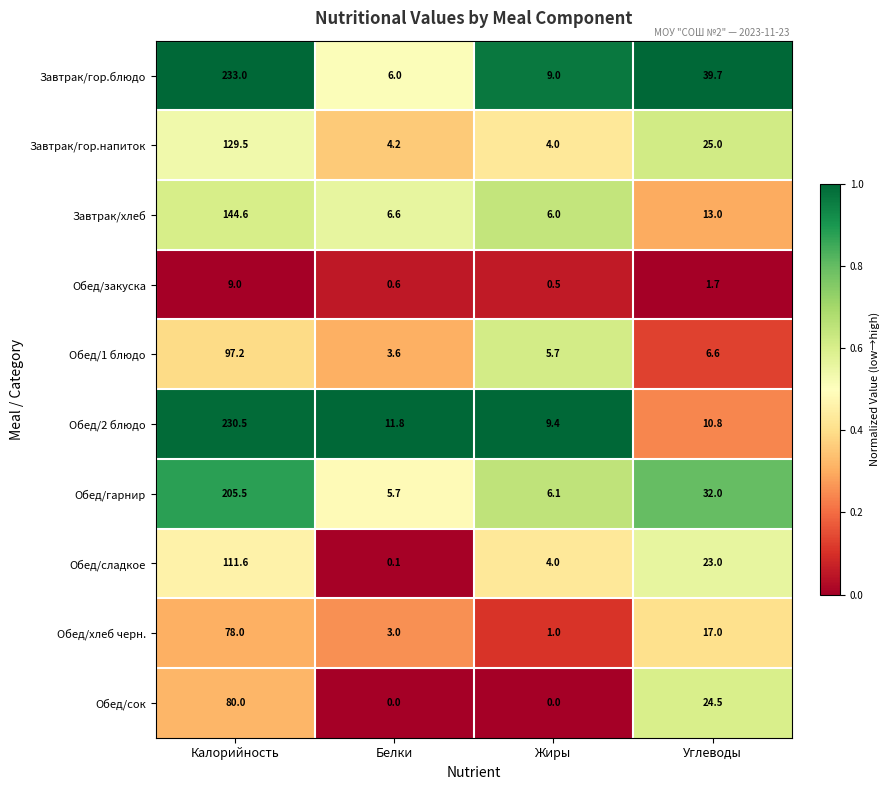

Is the value of Завтрак/гор.блюдо at Жиры greater than the value of Завтрак/гор.напиток at Жиры?

Yes